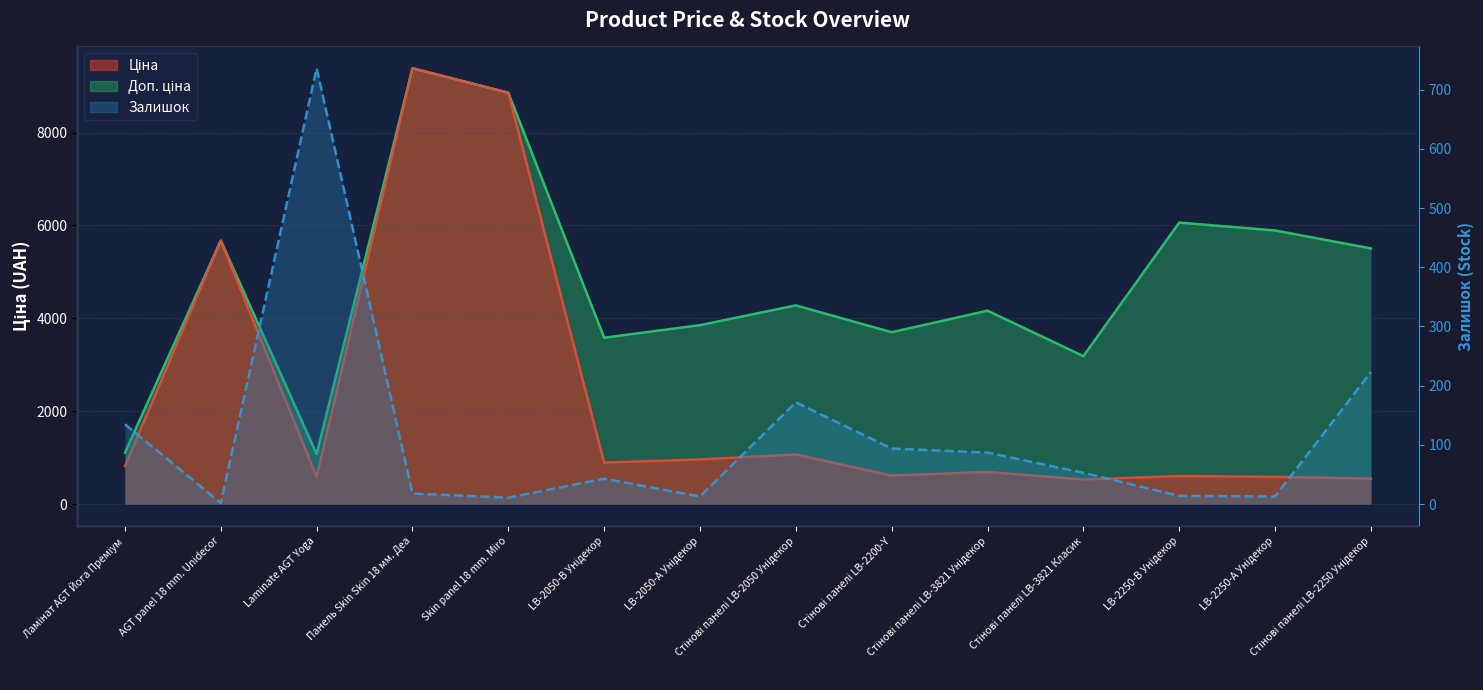

How many distinct data groups are displayed?

3